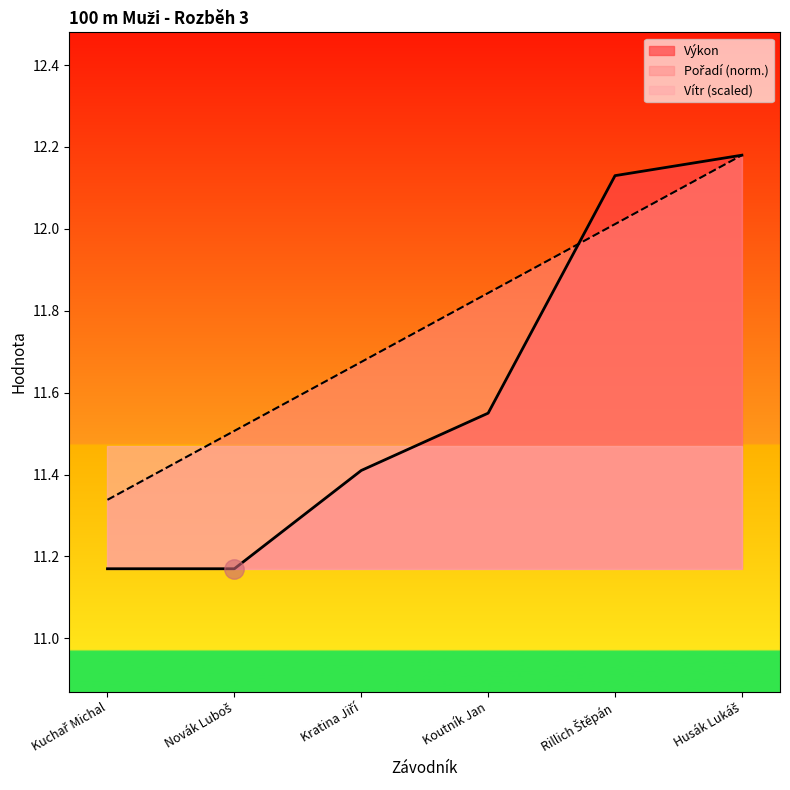

Which label corresponds to the smallest value in the chart?

Kuchař Michal